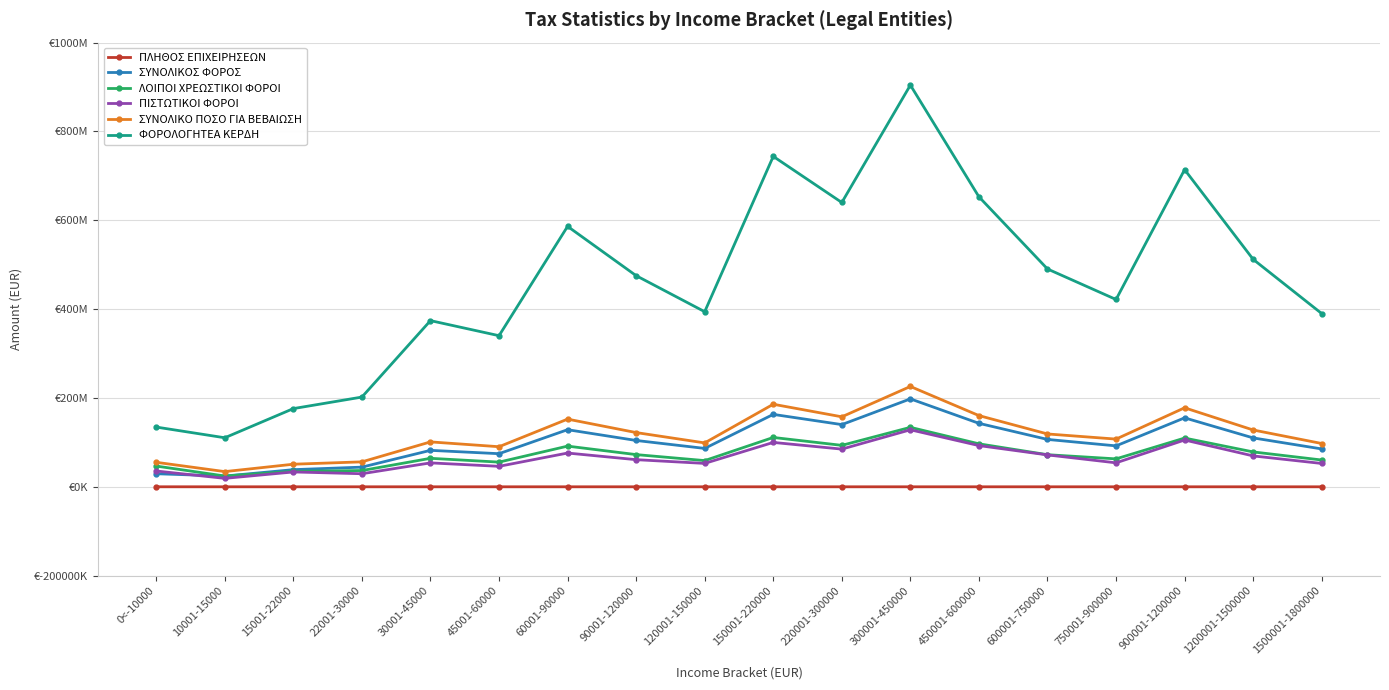

What is the label of the 6th point from the right?

450001-600000